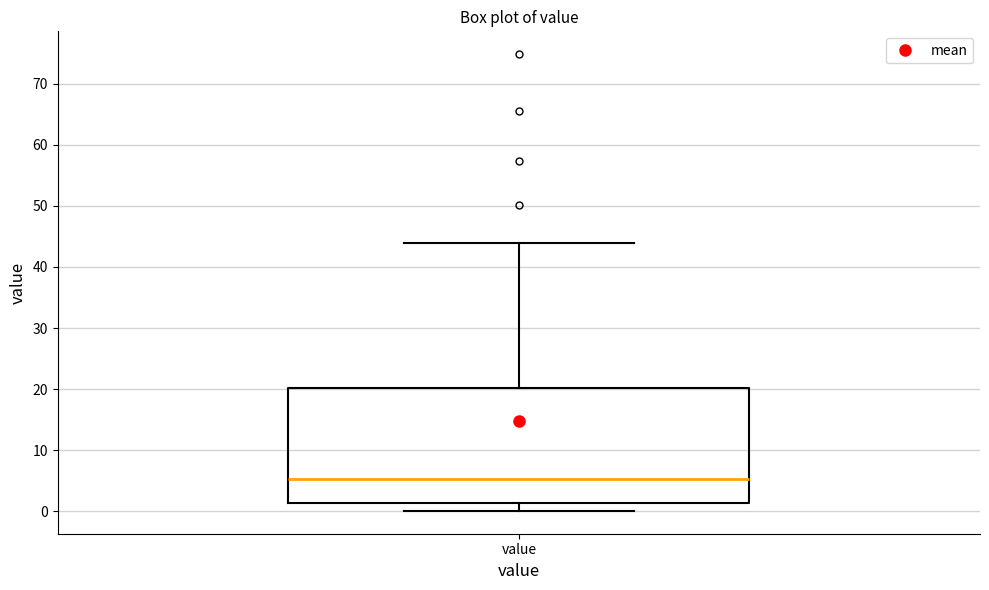

Transcribe this box plot: give where the median line is, the range the box spans, and where the two whiskers end, as read against the y-axis. The values are not printed on the chart, so give them approximately, as read against the axis.

median 5, box 1 to 20, whiskers 0 to 44